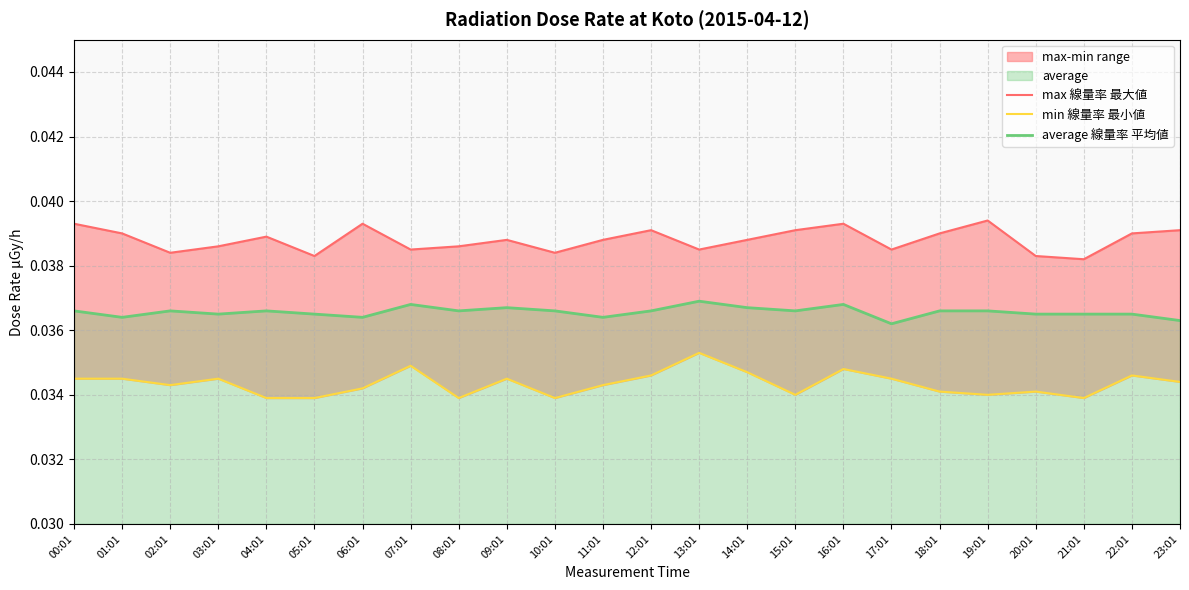

Which series has the largest total across all categories?

max 線量率 最大値